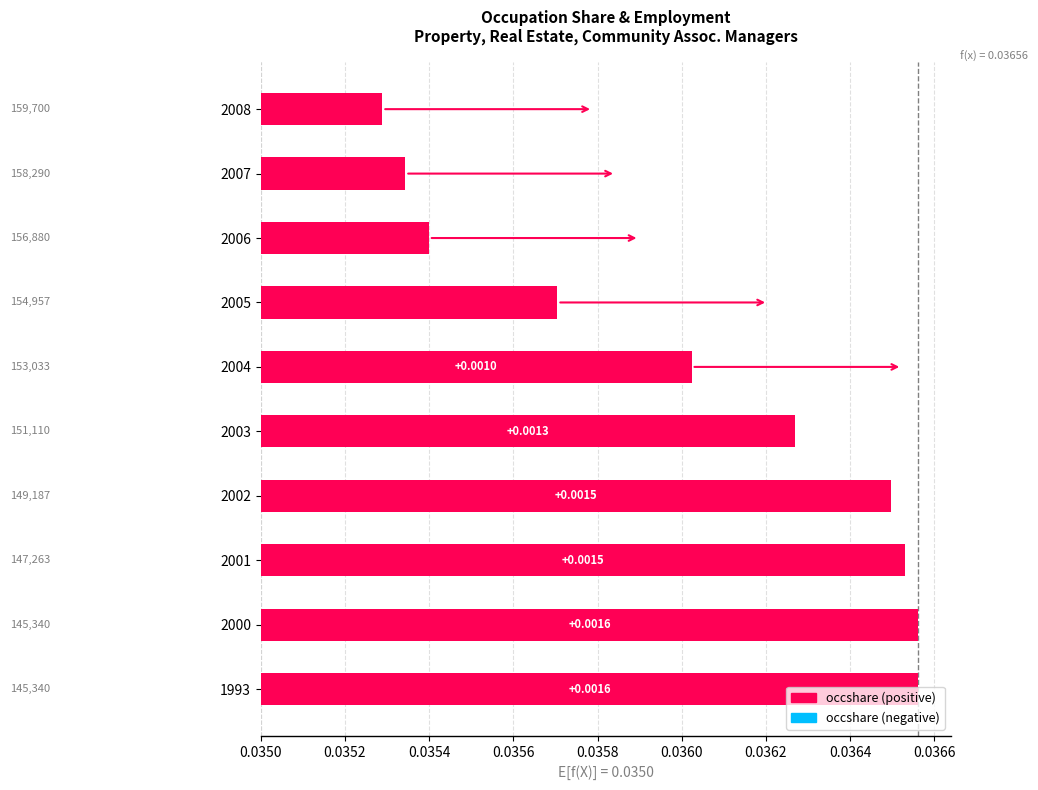

How many values are between 0 and 1?

10